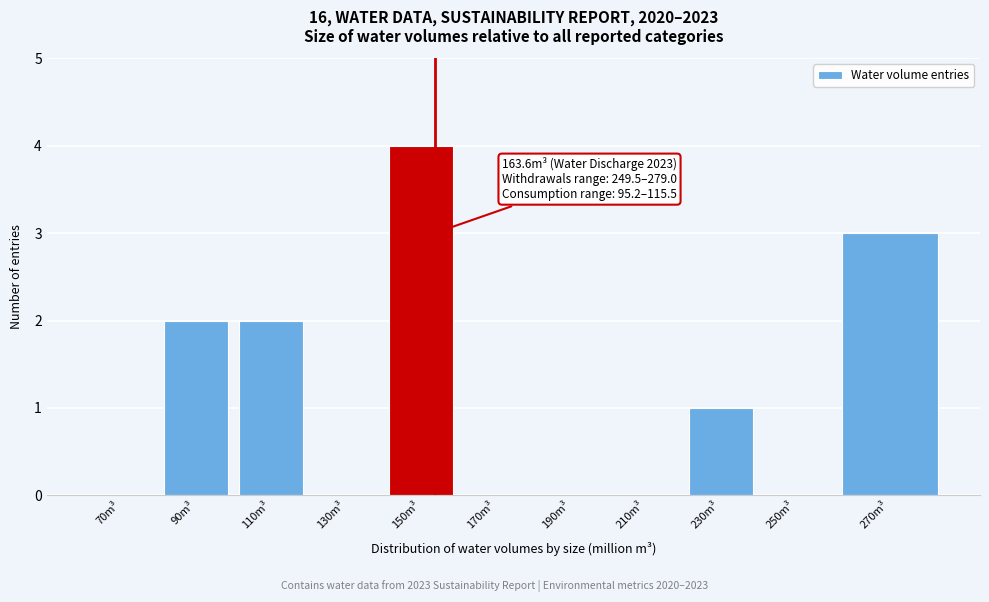

Reading left to right, transcribe all the data shown in this chart.

70m³=0	90m³=2	110m³=2	130m³=0	150m³=4	170m³=0	190m³=0	210m³=0	230m³=1	250m³=0	270m³=3